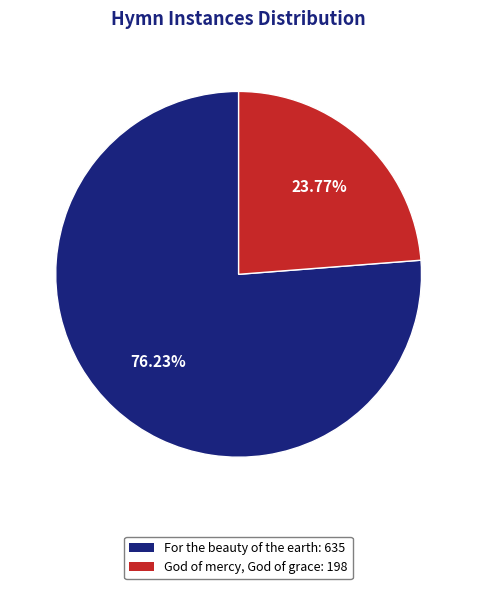

To the nearest percent, what percentage of the pie is For the beauty of the earth?

76%